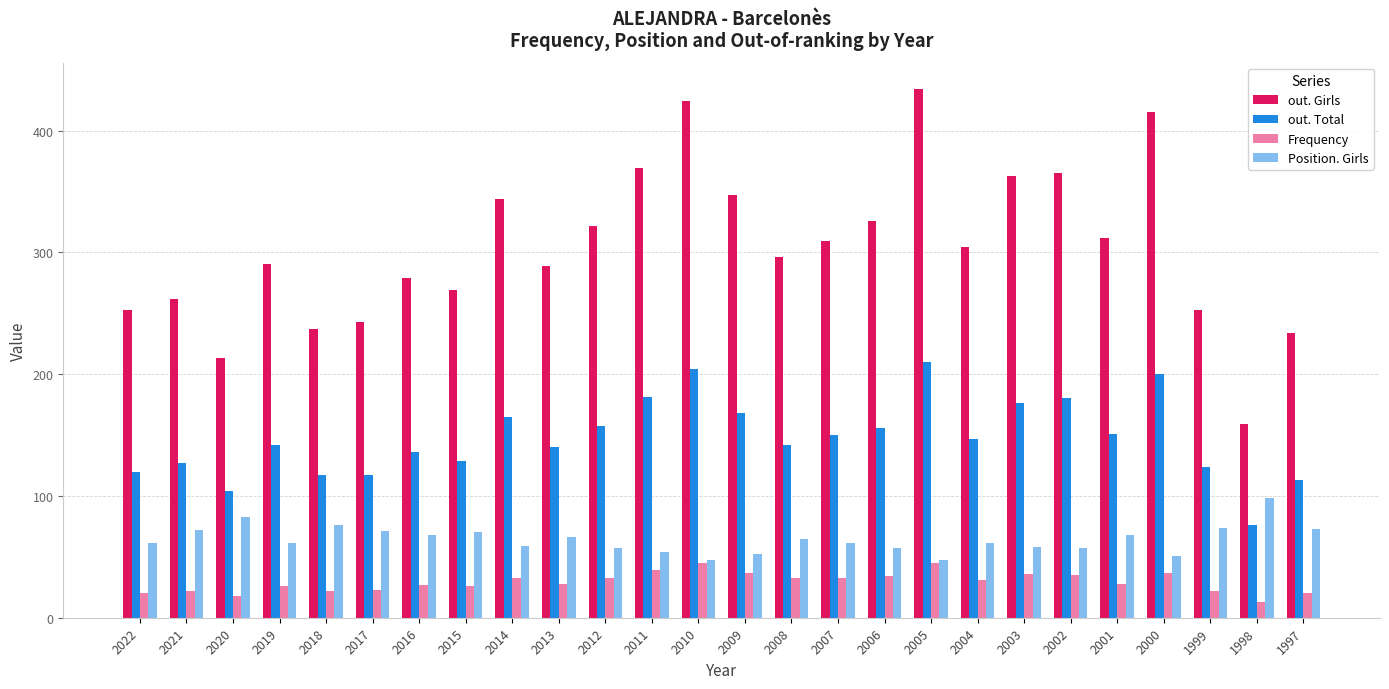

Which series has the largest total across all categories?

out. Girls